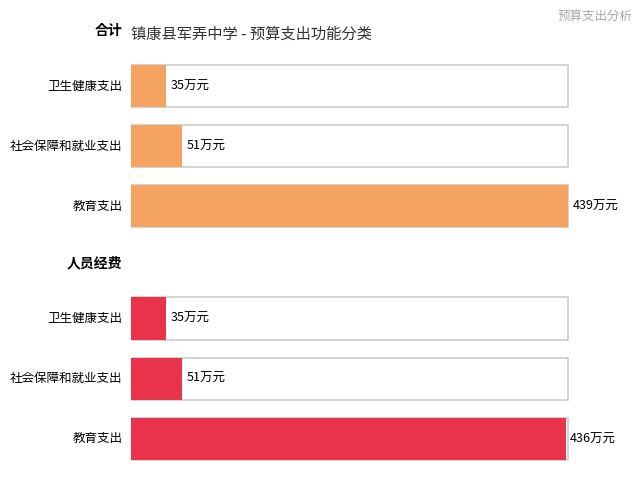

Between 社会保障和就业支出 and 教育支出, which is larger?

教育支出